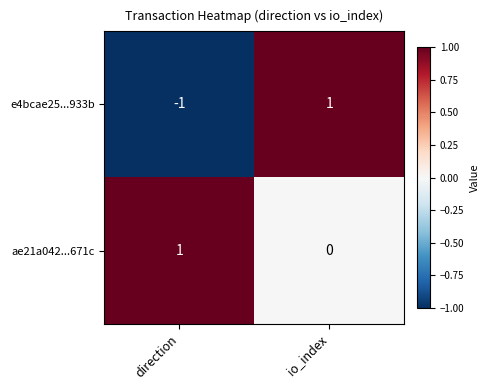

Reading left to right, what are all the values shown in this chart?

e4bcae25...933b: direction=-1	io_index=1
ae21a042...671c: direction=1	io_index=0